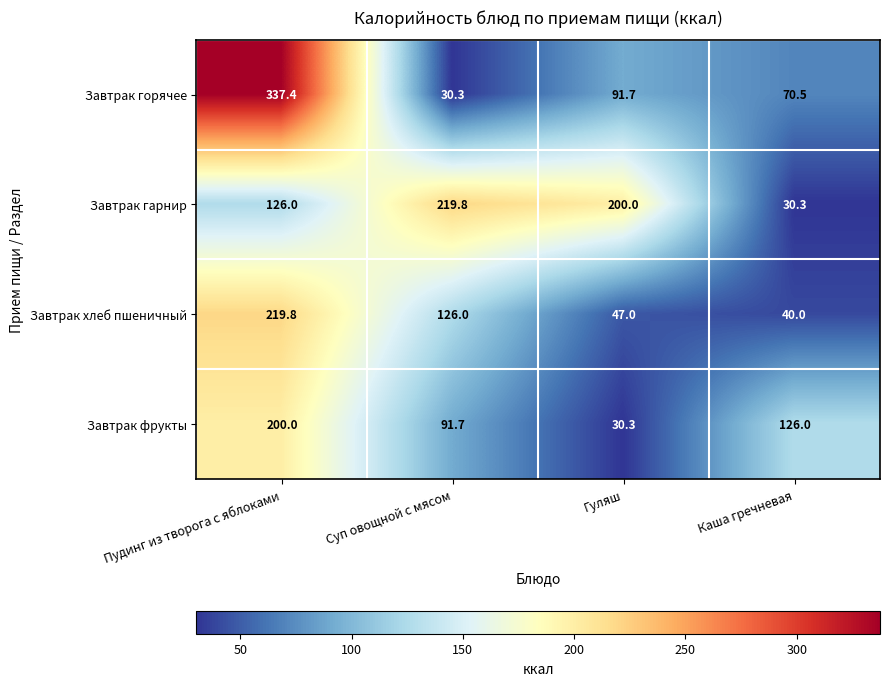

The Завтрак гарнир series shows 152.3 at Суп овощной с мясом. True or false?

False